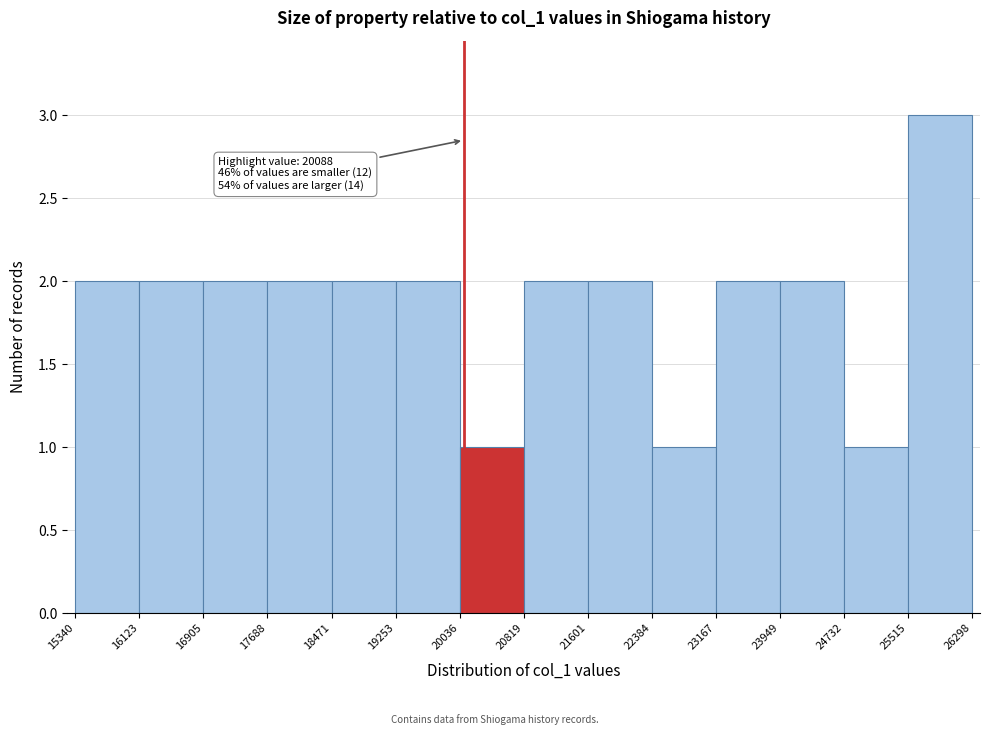

Which range on the x-axis has the tallest bar?

25515 to 26298